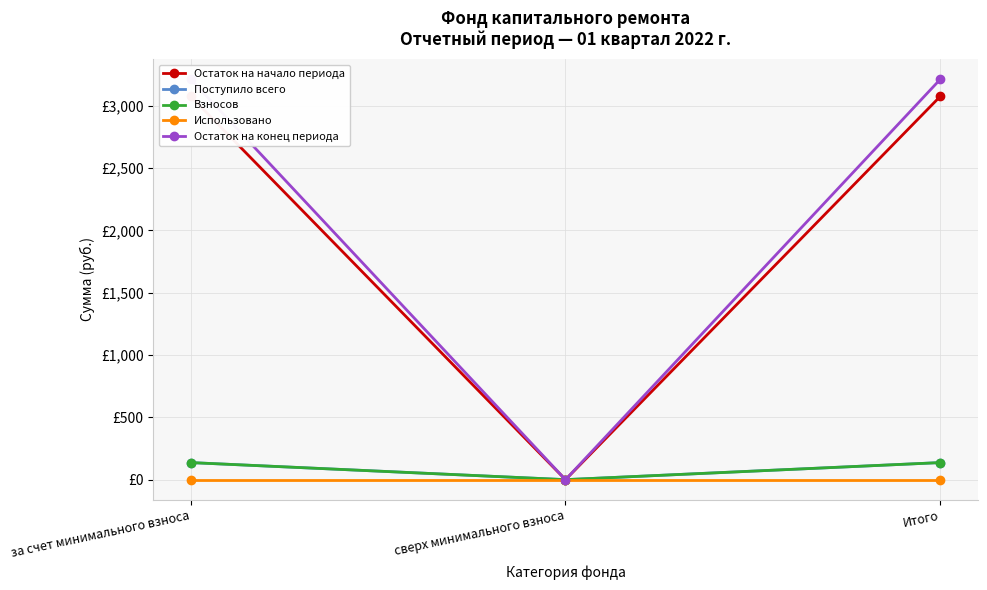

What is the label of the 2nd point from the right?

сверх минимального взноса